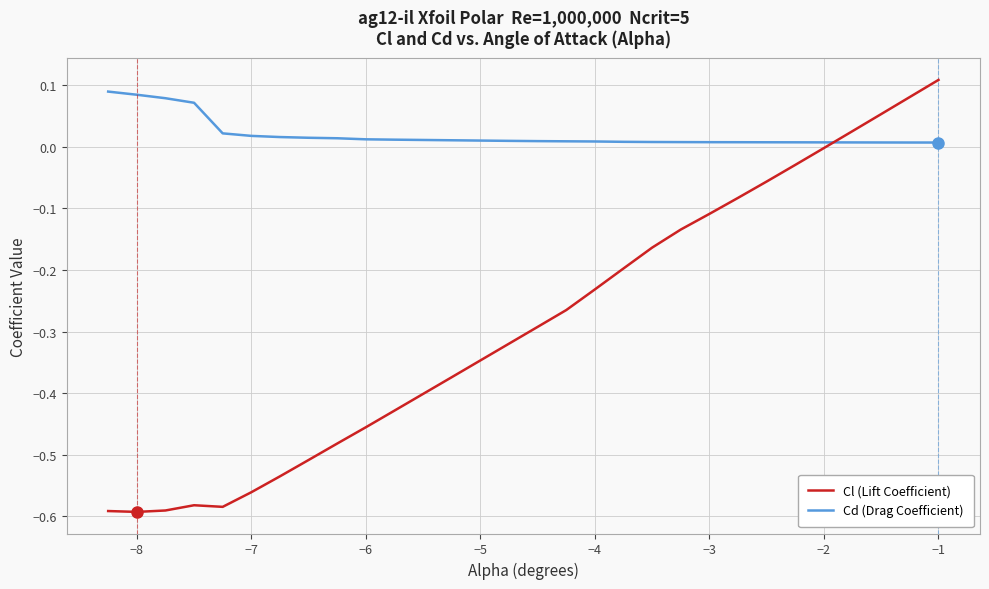

Which series has the largest total across all categories?

Cd (Drag Coefficient)